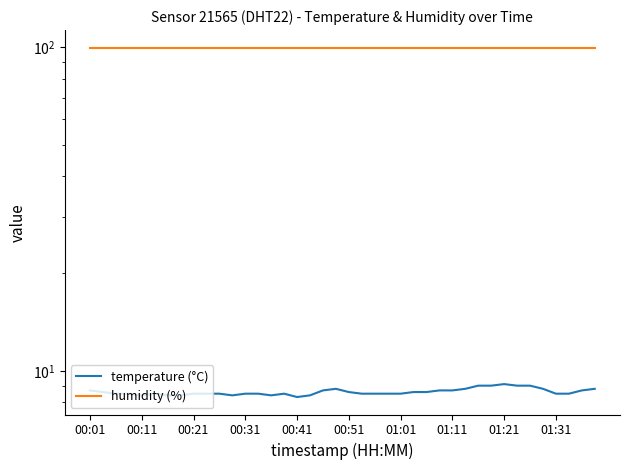

Rank the series by their average value, from lowest to highest.

temperature (°C), humidity (%)